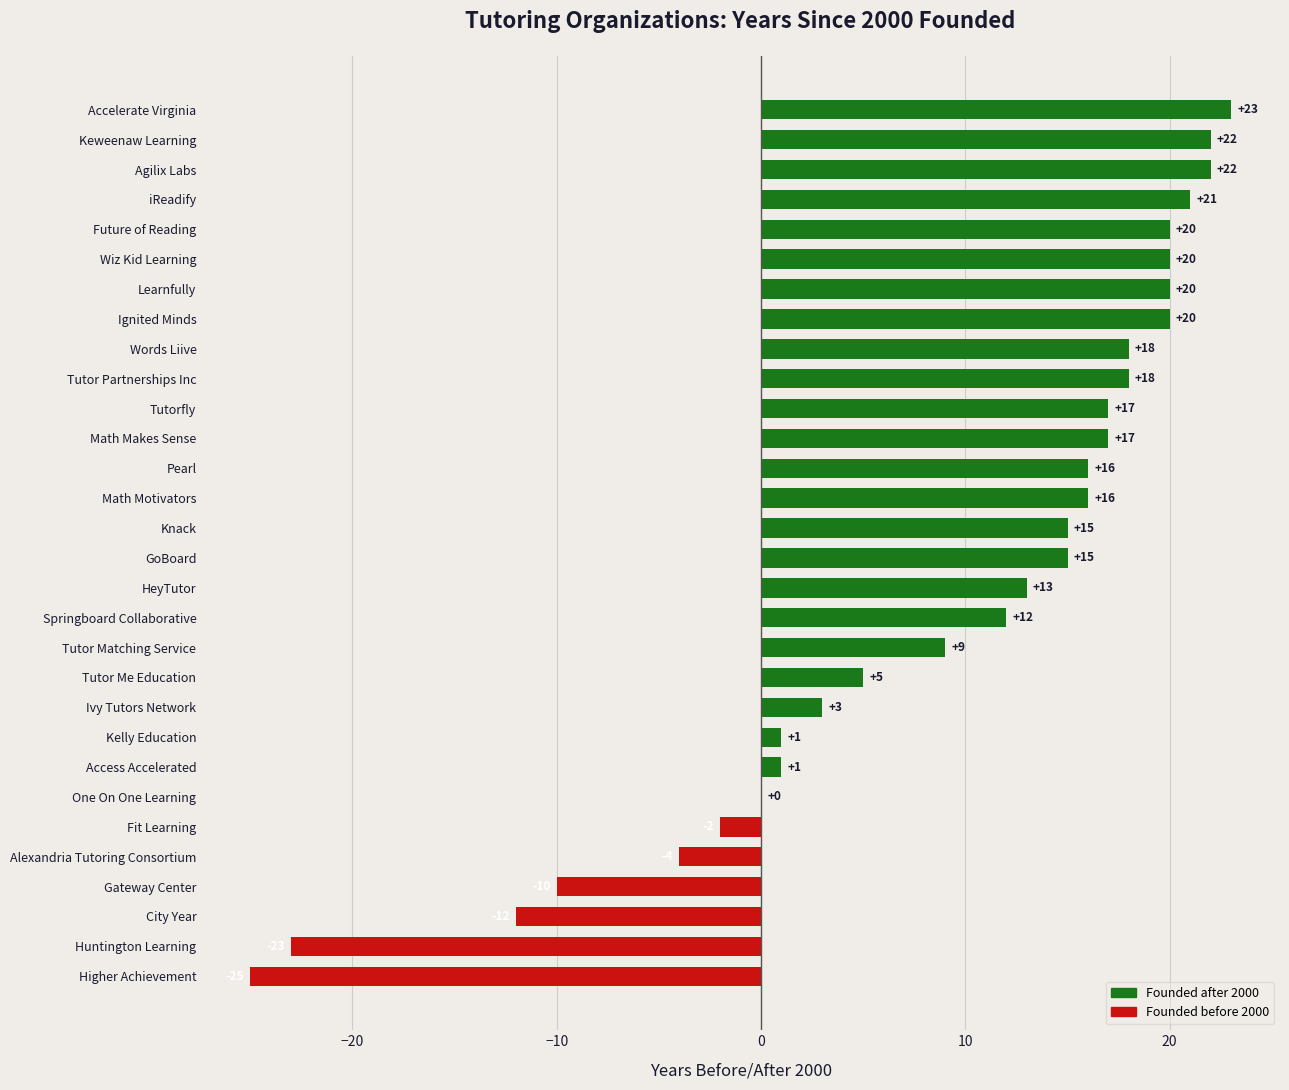

True or false: the data shows 20 at Learnfully.

True